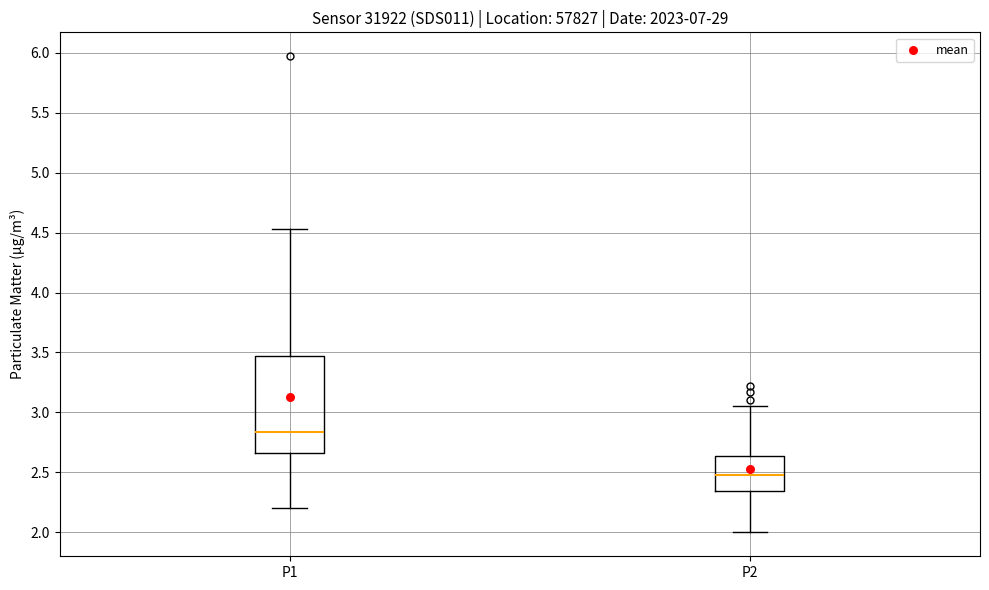

Which box has the highest median line?

P1